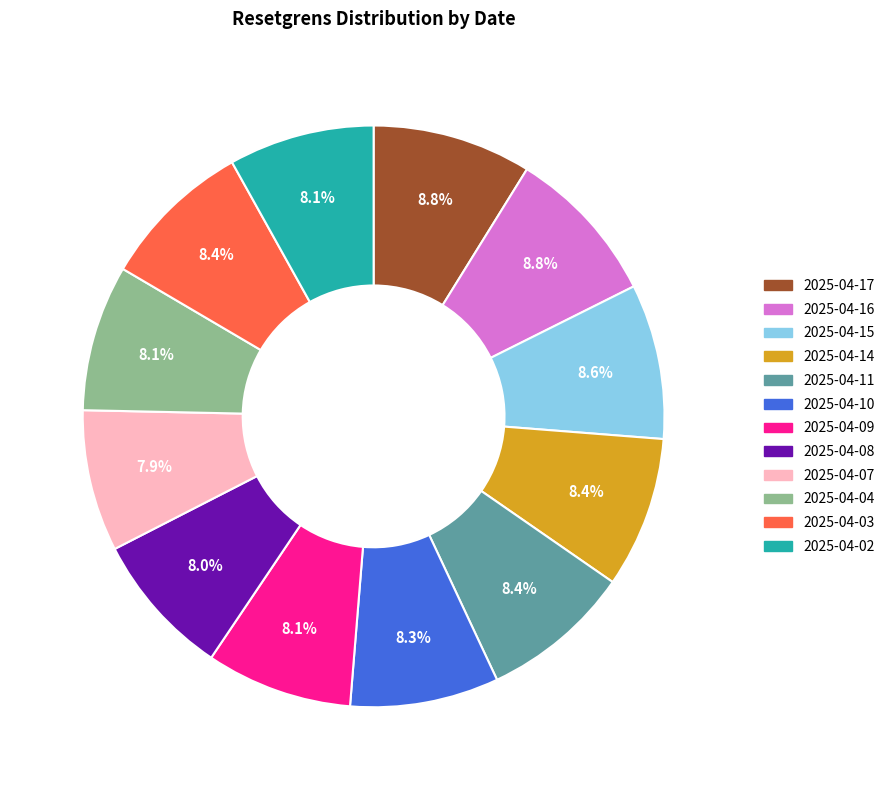

Is 2025-04-04 the majority of the pie?

No